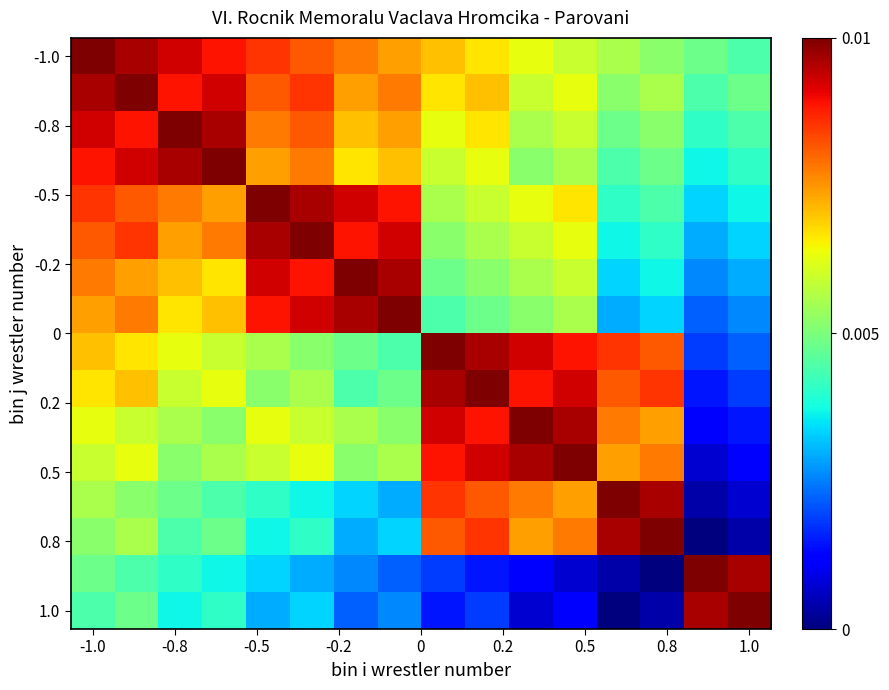

How many categories are shown in the chart?

16